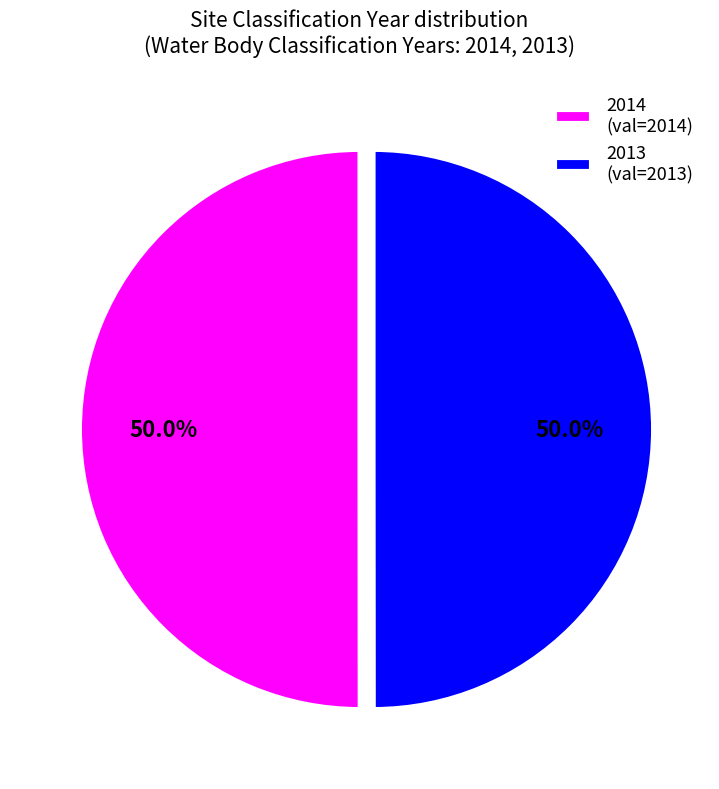

To the nearest percent, what is the combined percentage of 2013 and 2014?

100%